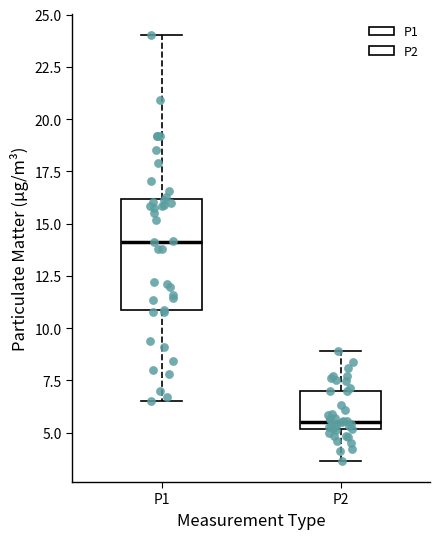

Where does the median line of the box for P1 sit on the y-axis? The values are not printed on the chart, so give them approximately, as read against the axis.

14.0